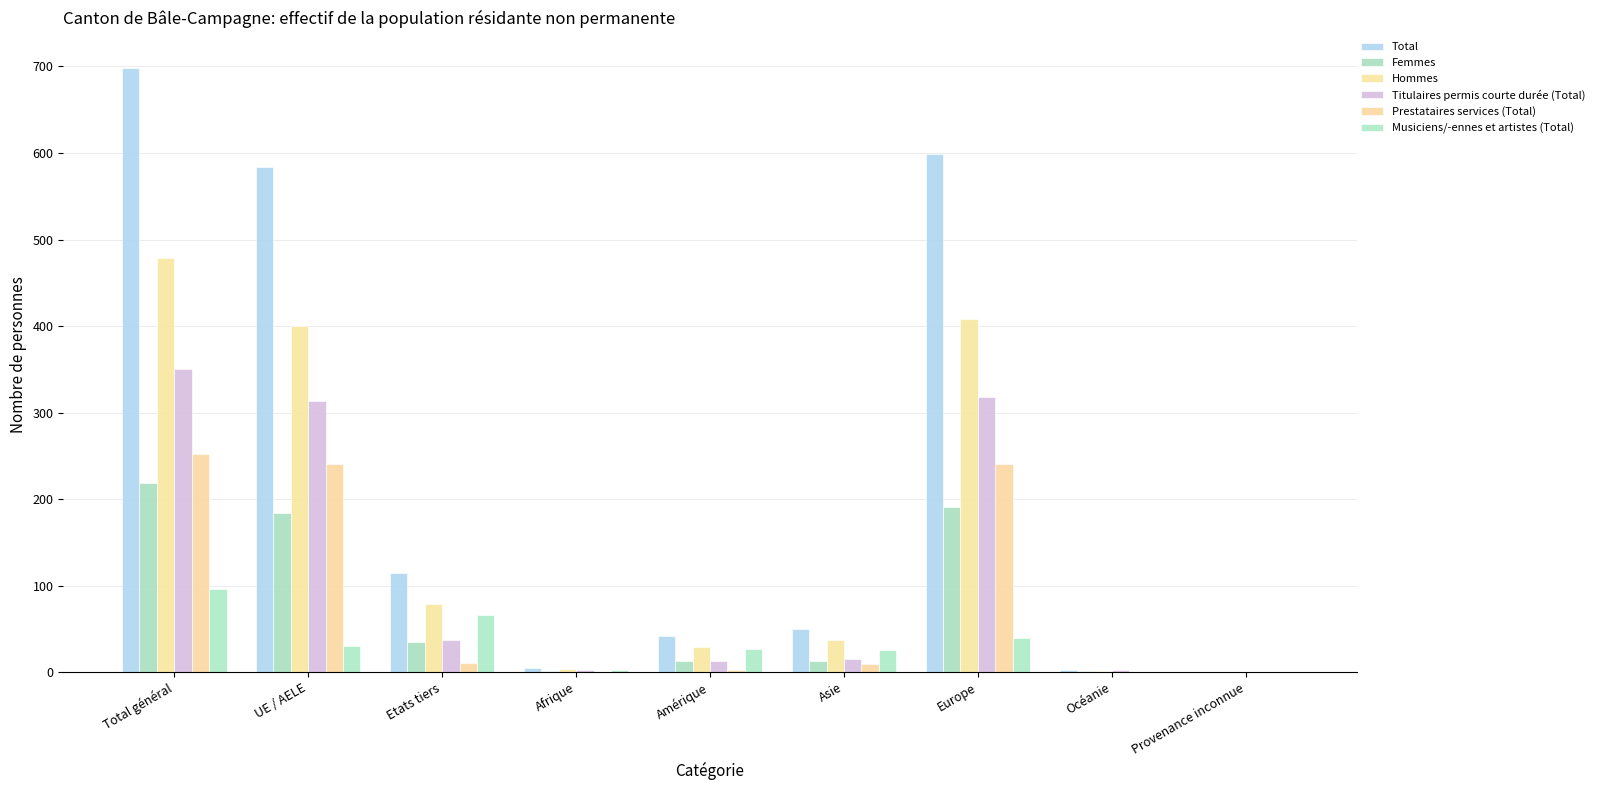

Which series has the widest spread of values?

Total